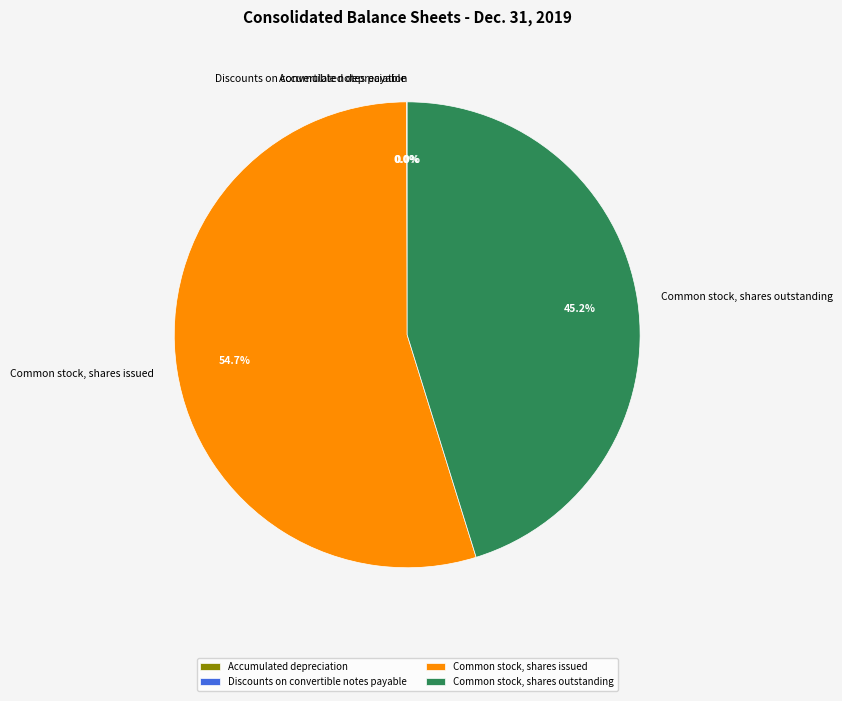

What percentage is NOT represented by Common stock, shares outstanding?

54.8%